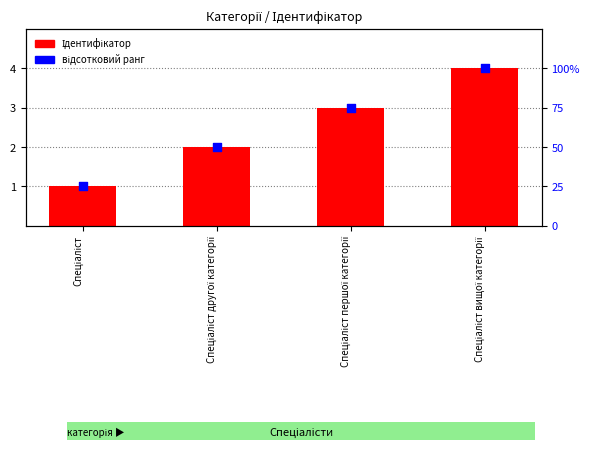

Is the value of відсотковий ранг at Спеціаліст вищої категорії greater than the value of Ідентифікатор at Спеціаліст другої категорії?

Yes